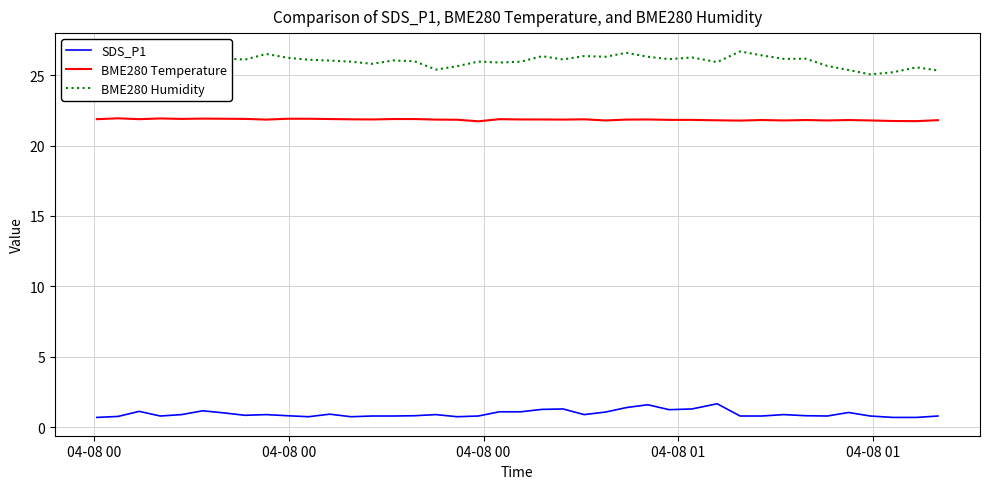

True or false: BME280 Temperature and SDS_P1 cross at least once.

False